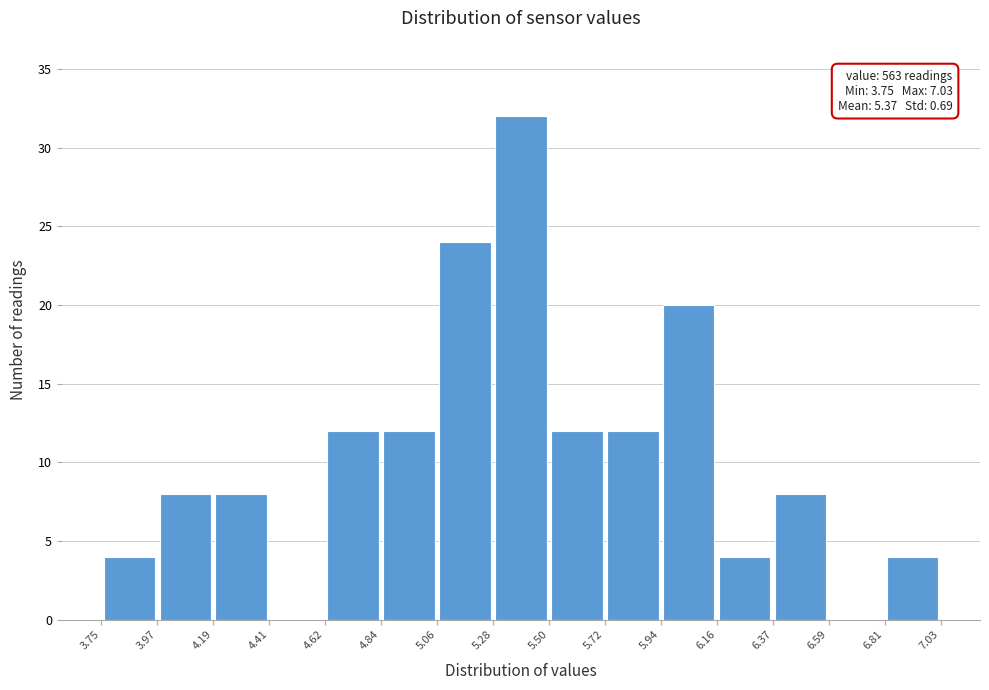

Which range on the x-axis has the tallest bar?

5.28 to 5.50